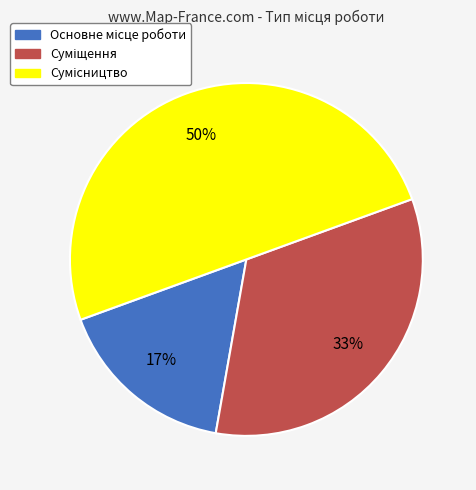

To the nearest percent, what is the difference between the largest and smallest slice percentages?

33%